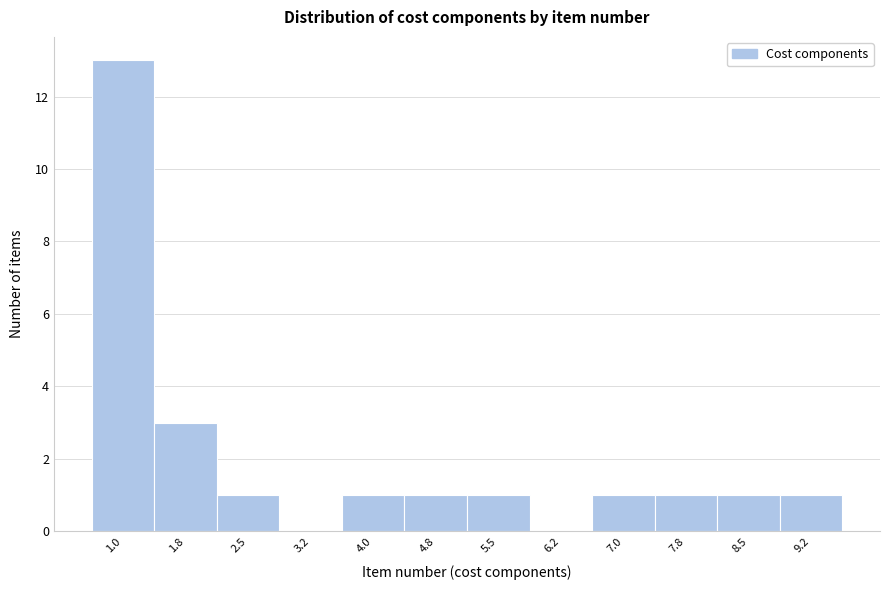

Reading left to right, list all the values displayed in this chart.

1.0=13	1.8=3	2.5=1	3.2=0	4.0=1	4.8=1	5.5=1	6.2=0	7.0=1	7.8=1	8.5=1	9.2=1